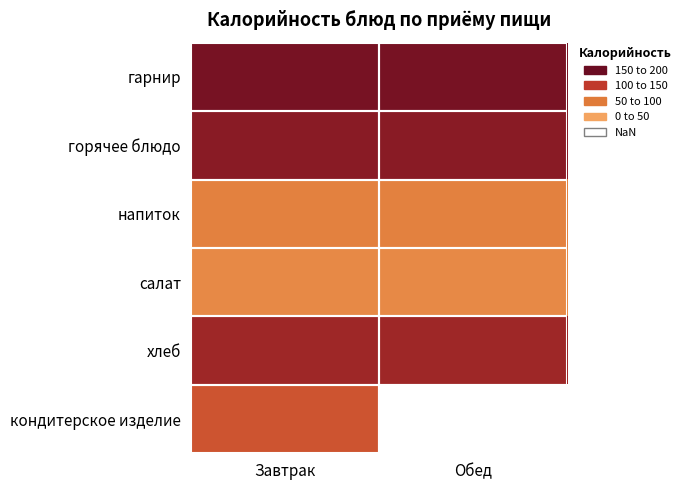

The кондитерское изделие series shows 175.7 at Завтрак. True or false?

False